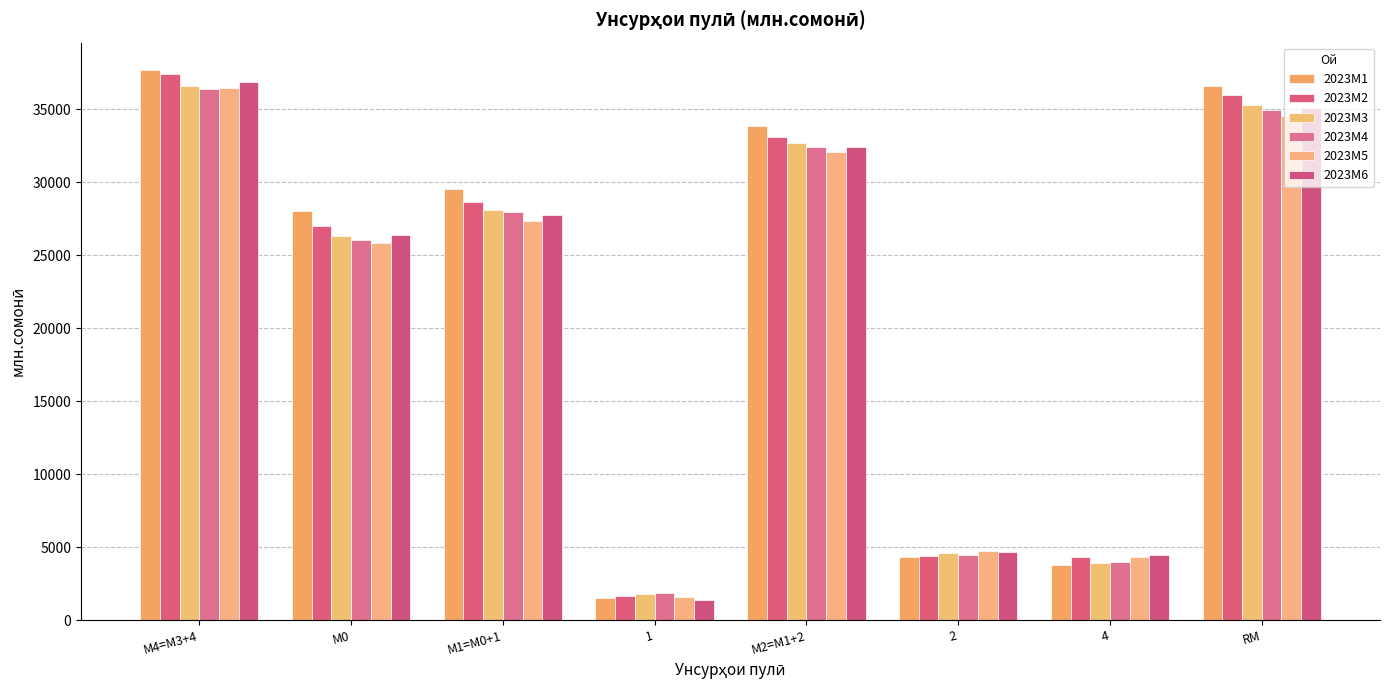

What are all the series names shown in the legend?

2023M1, 2023M2, 2023M3, 2023M4, 2023M5, 2023M6